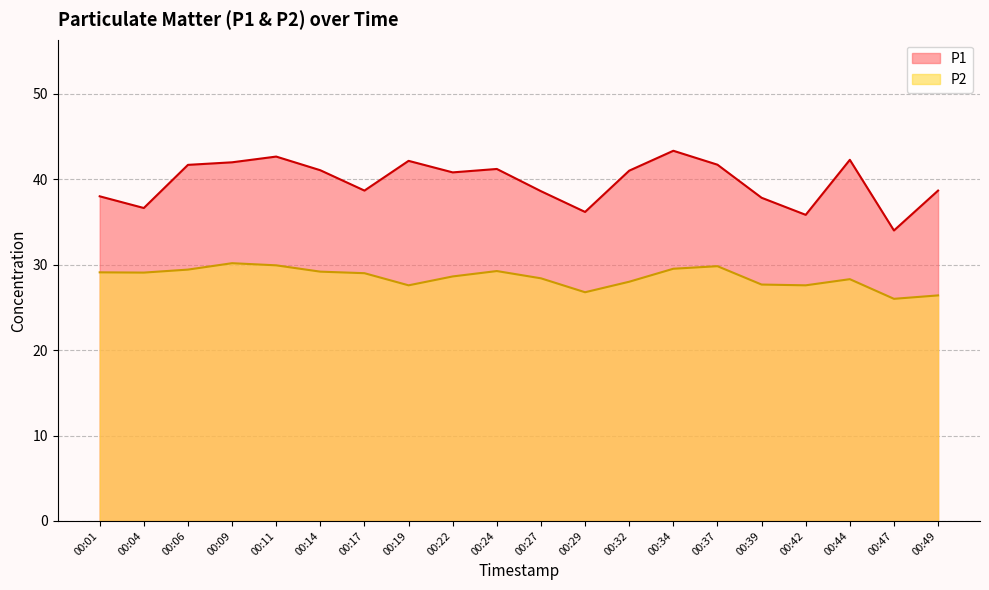

The value of P1 at 00:32 is 58.1. True or false?

False